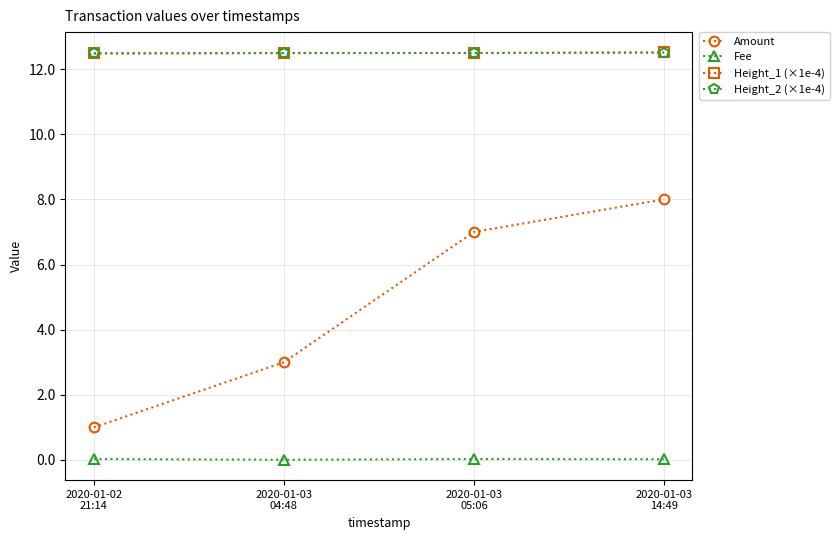

Which series has the widest spread of values?

Amount